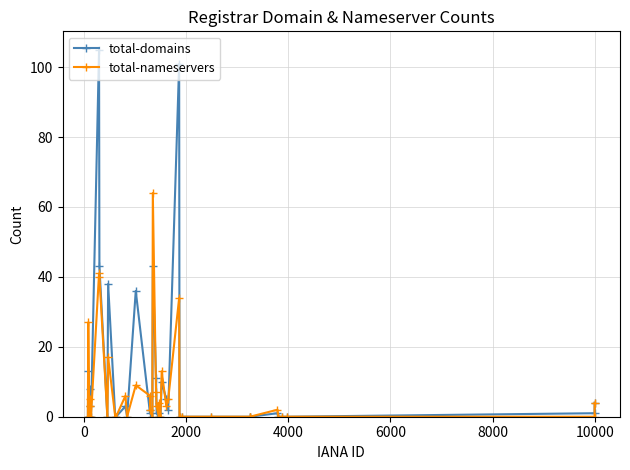

Which series has the widest spread of values?

total-domains